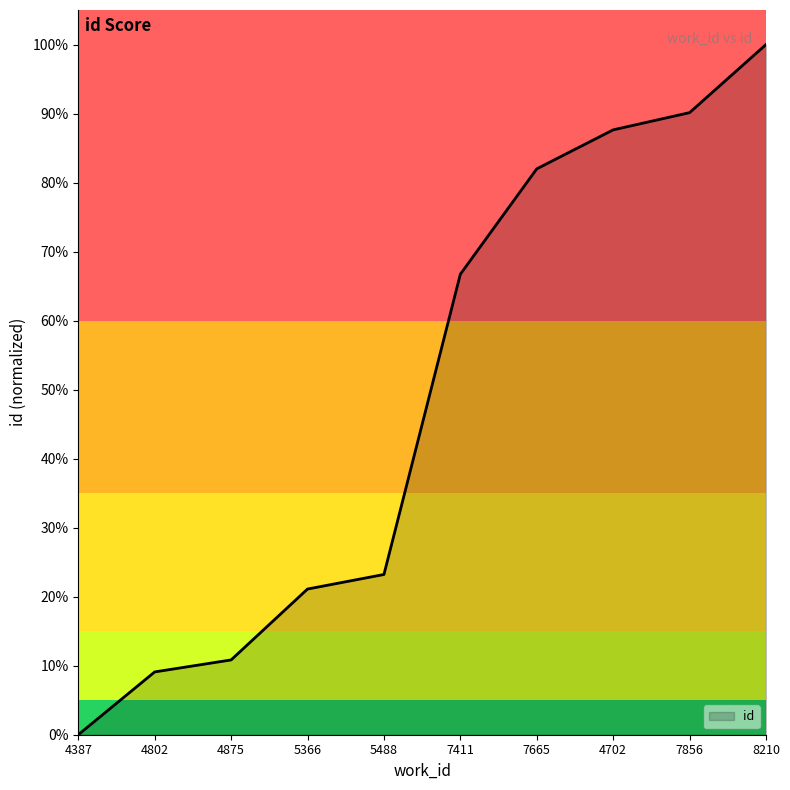

What is the maximum value shown in the chart?

1.0